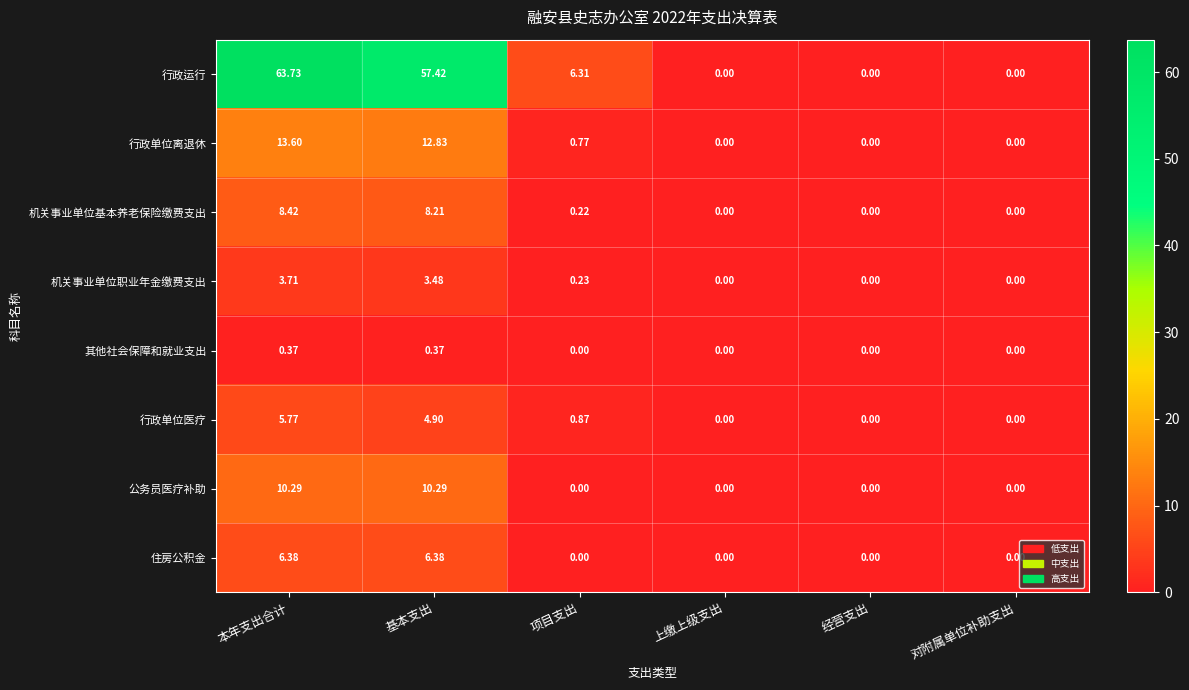

Rank the series by their maximum value, from highest to lowest.

行政运行, 行政单位离退休, 公务员医疗补助, 机关事业单位基本养老保险缴费支出, 住房公积金, 行政单位医疗, 机关事业单位职业年金缴费支出, 其他社会保障和就业支出